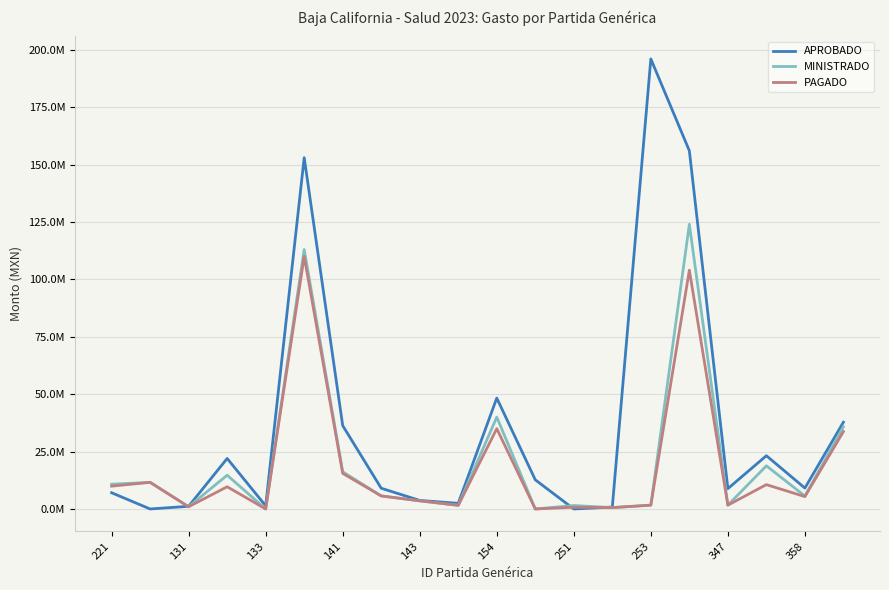

Is this an area chart (filled region under the line)?

No